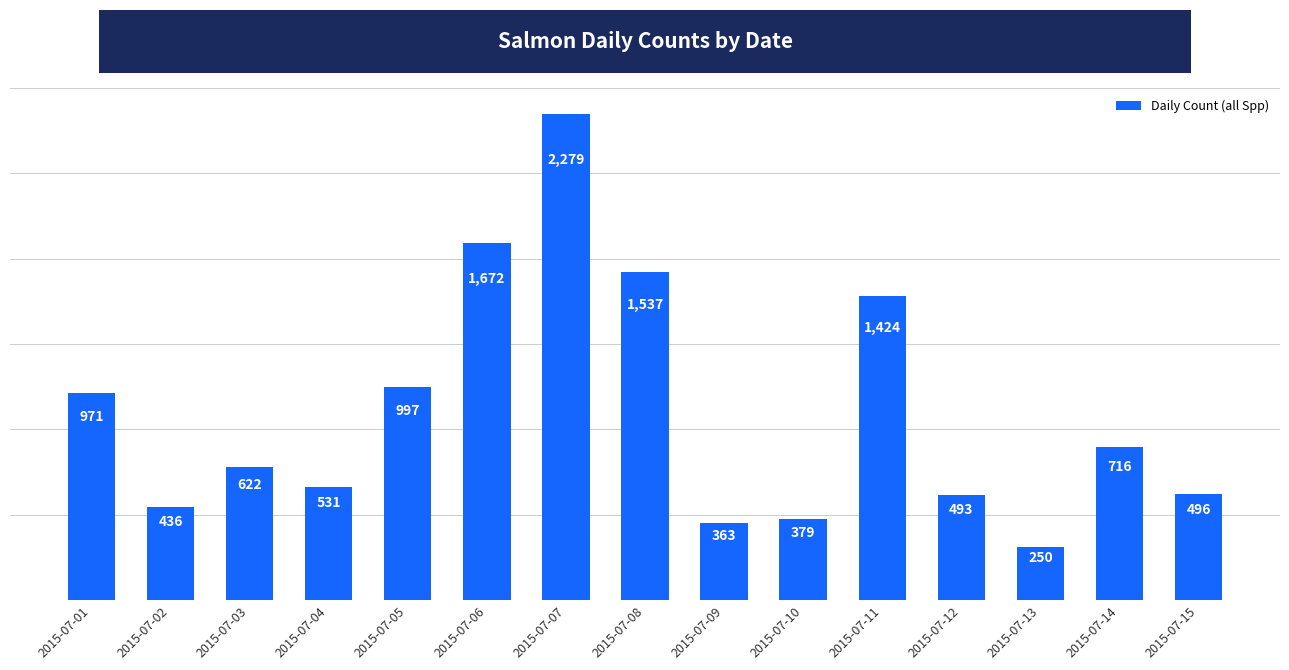

Rank the categories by value from lowest to highest.

2015-07-13, 2015-07-09, 2015-07-10, 2015-07-02, 2015-07-12, 2015-07-15, 2015-07-04, 2015-07-03, 2015-07-14, 2015-07-01, 2015-07-05, 2015-07-11, 2015-07-08, 2015-07-06, 2015-07-07